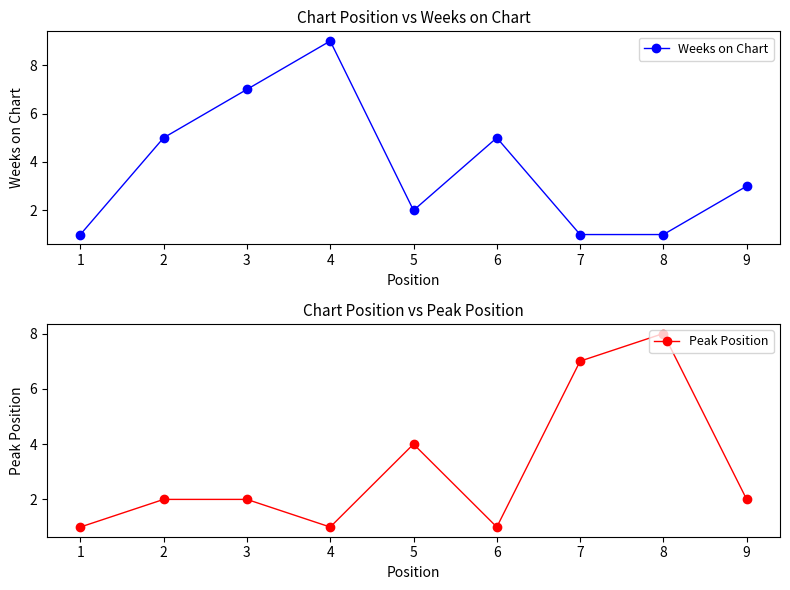

What is the sum of the Peak Position values at 4 and 3?

3